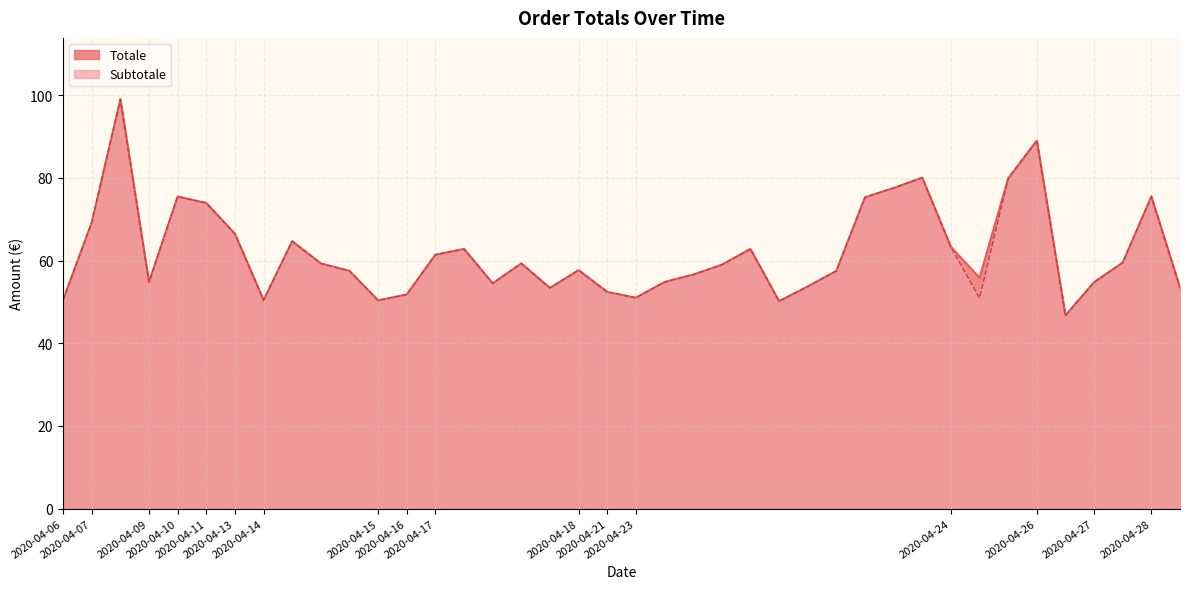

What is the lowest value of the Totale series?

46.7